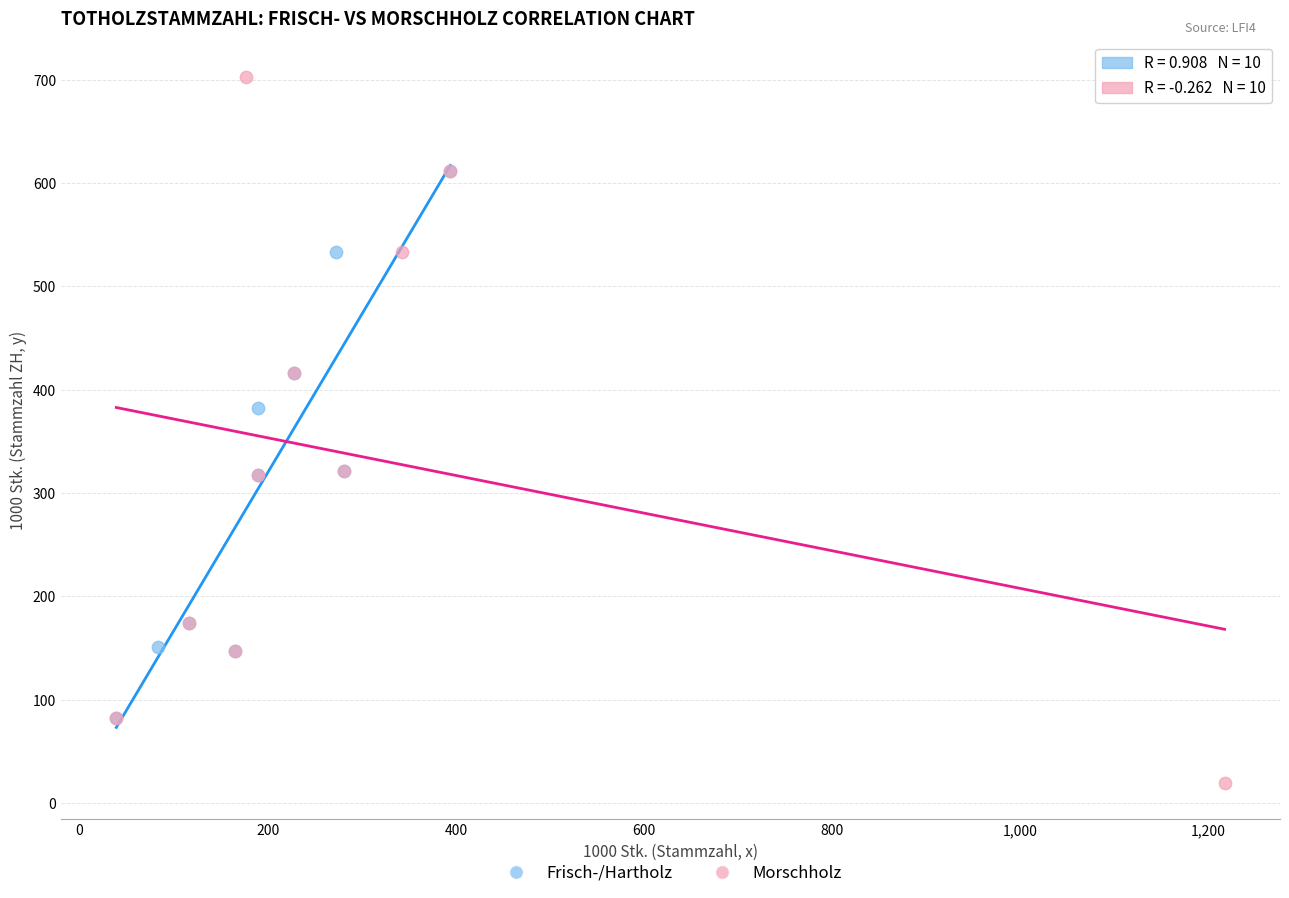

Which series has the largest Y range (max minus min)?

Morschholz